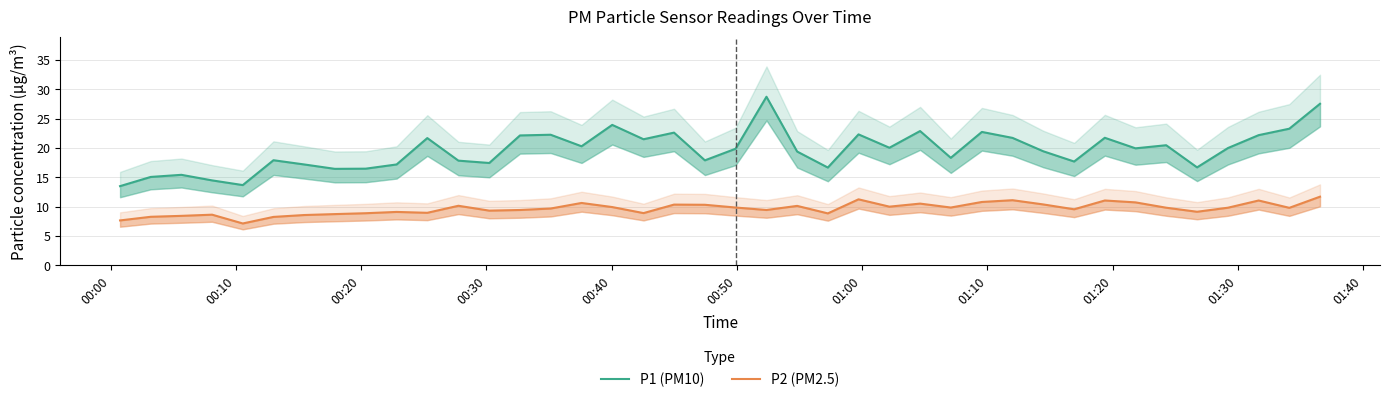

Which series has the largest total across all categories?

P1 (PM10)